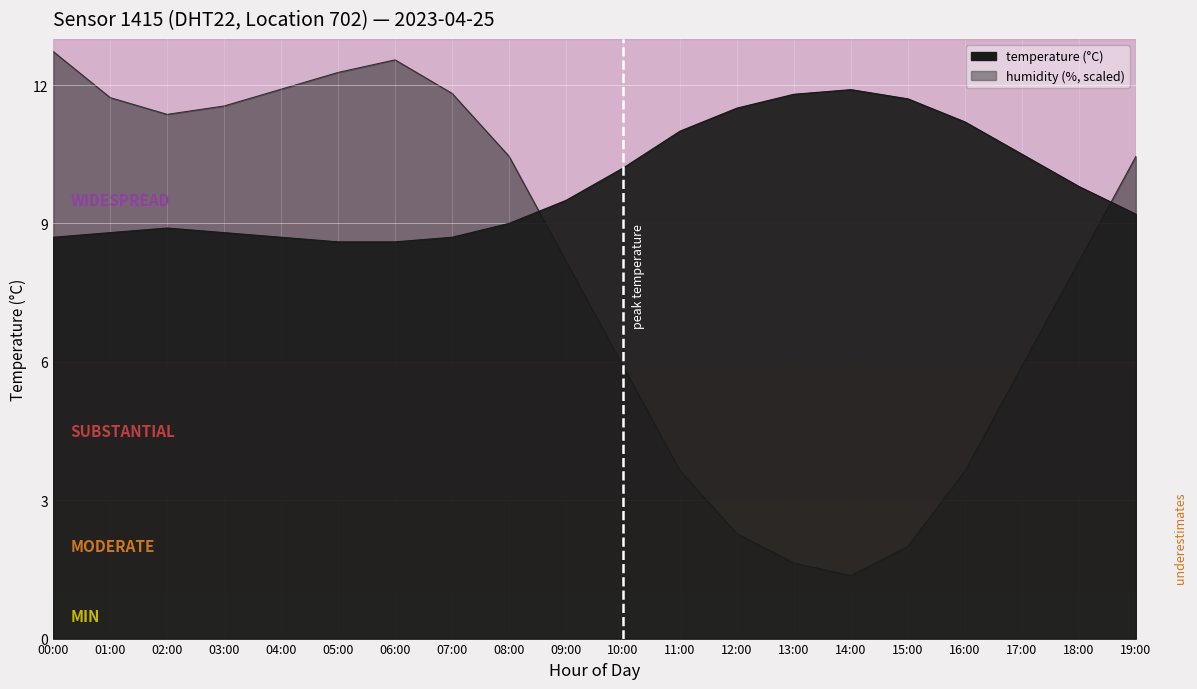

Does the chart display data point markers on the line(s)?

No